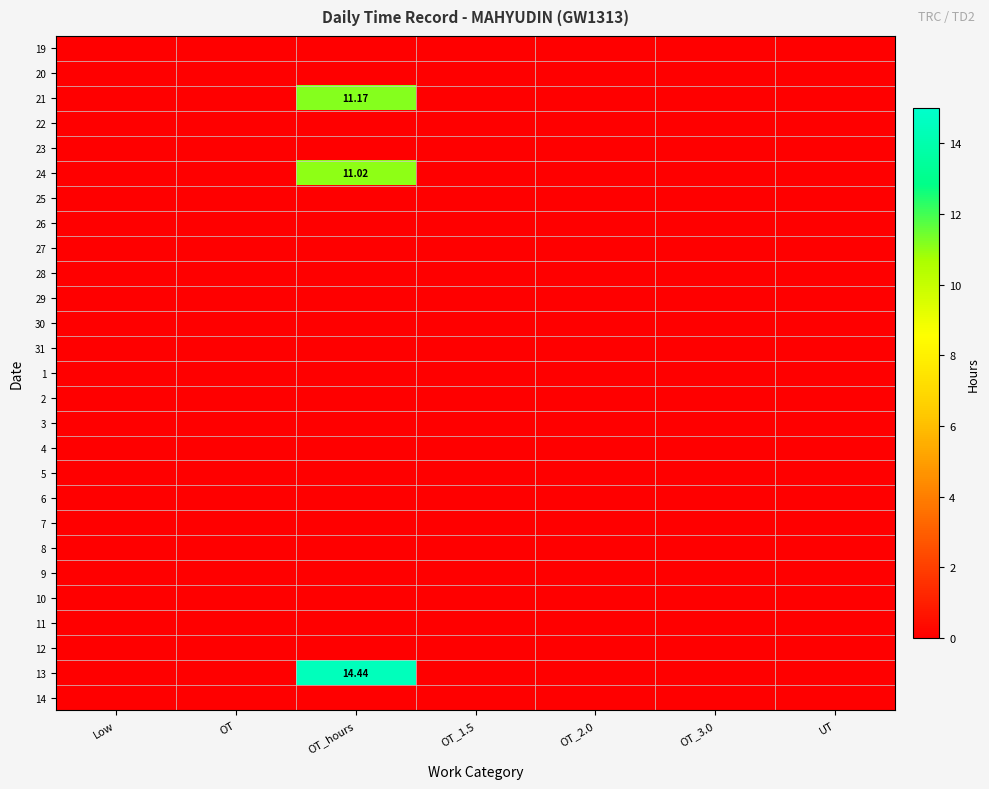

Rank the categories by 29 value from lowest to highest.

Low, OT, OT_hours, OT_1.5, OT_2.0, OT_3.0, UT